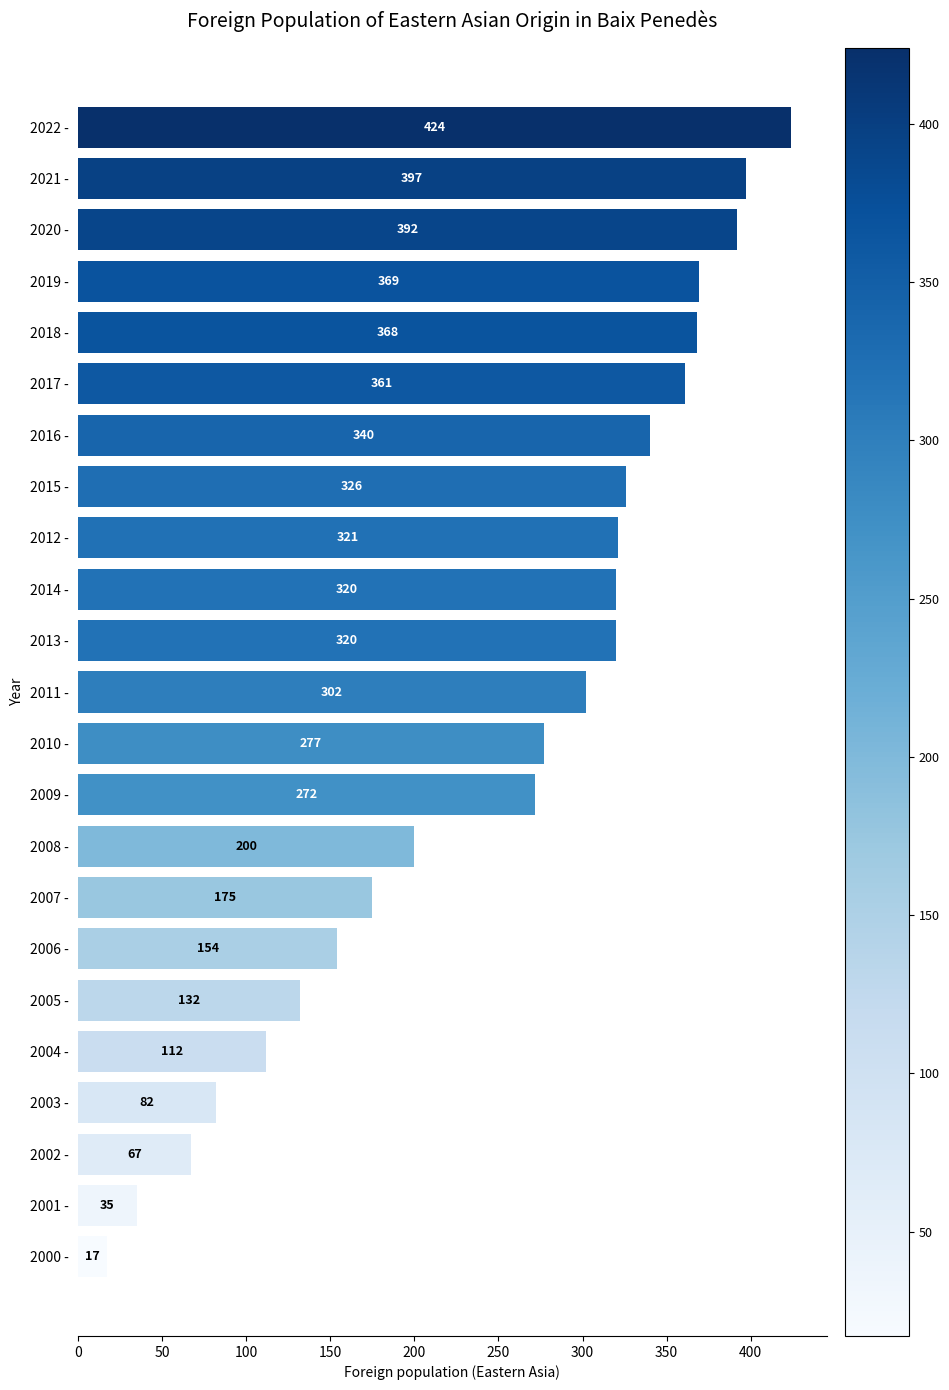

What is the greatest value displayed?

424